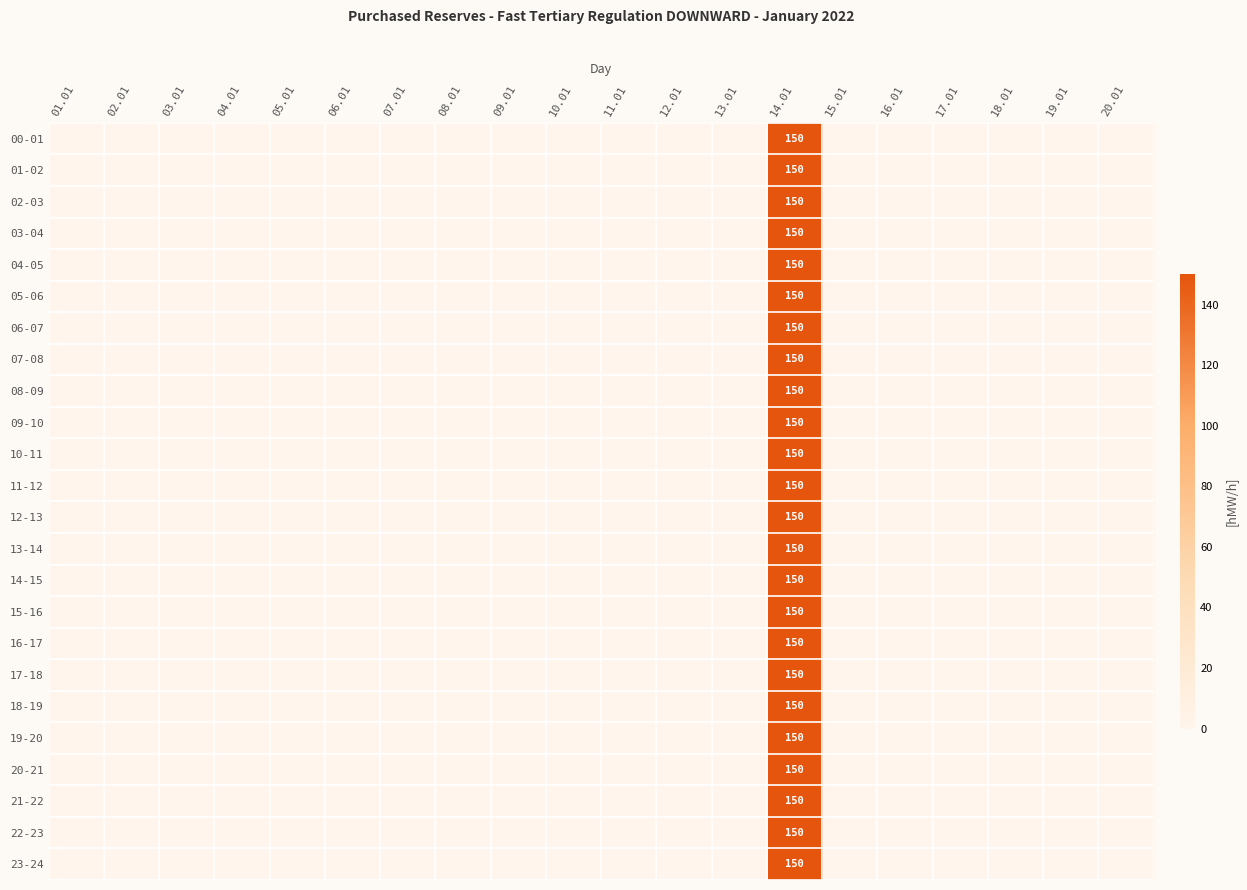

What is the total value across all series at 14.01?

3600